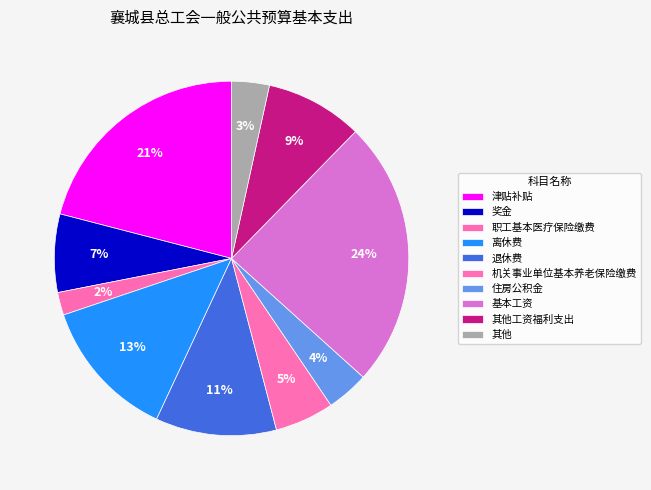

Between 机关事业单位基本养老保险缴费 and 住房公积金, which is larger?

机关事业单位基本养老保险缴费